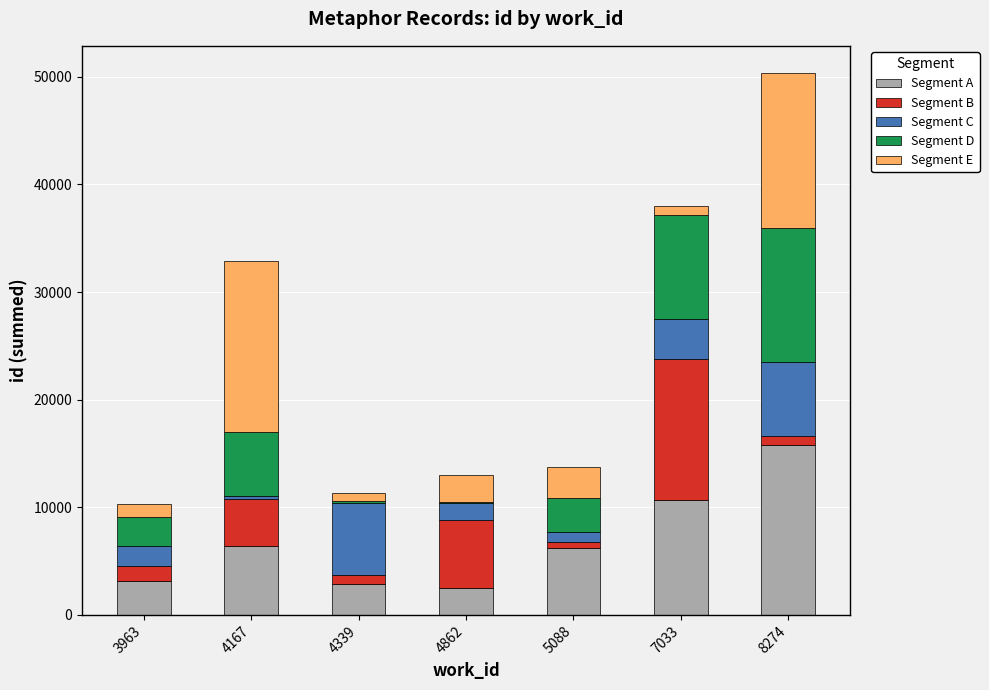

At which category is the sum across all series the highest?

8274